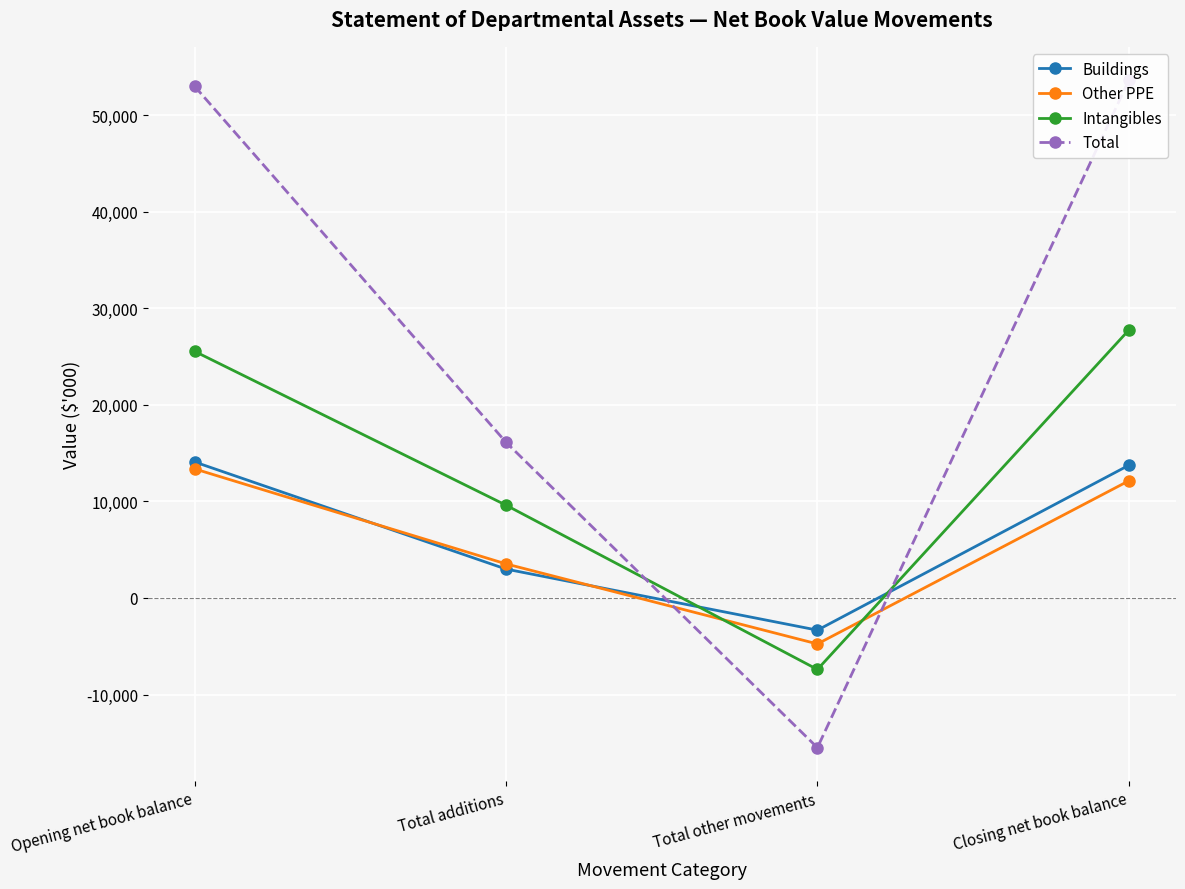

Where is the first local minimum for Intangibles?

Total other movements